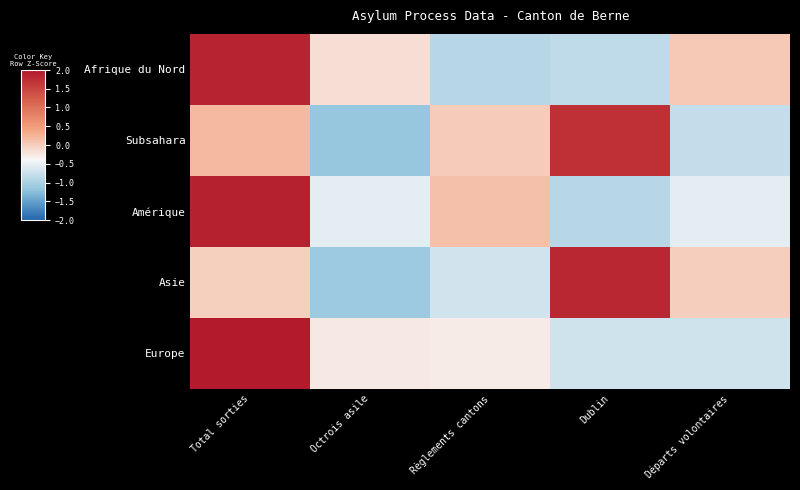

Rank the series at Règlements cantons from lowest to highest value.

Afrique du Nord, Asie, Europe, Subsahara, Amérique